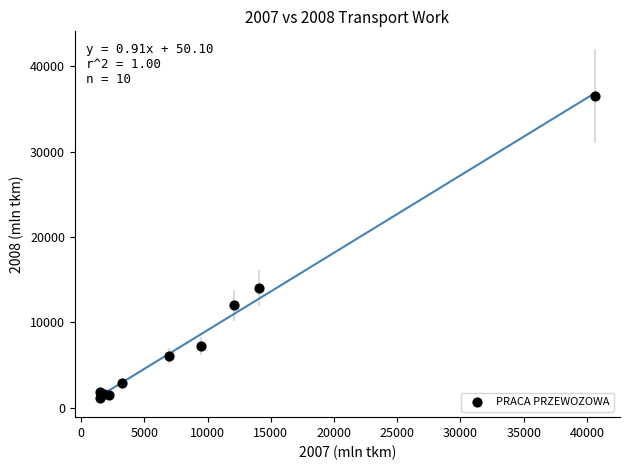

What Y value in the scatter plot is closest to 18839?

14002